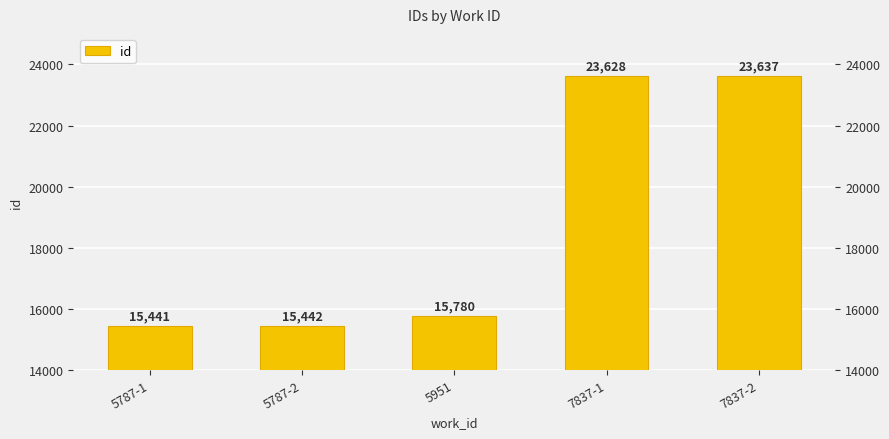

The value at 5951 is 15780. True or false?

True